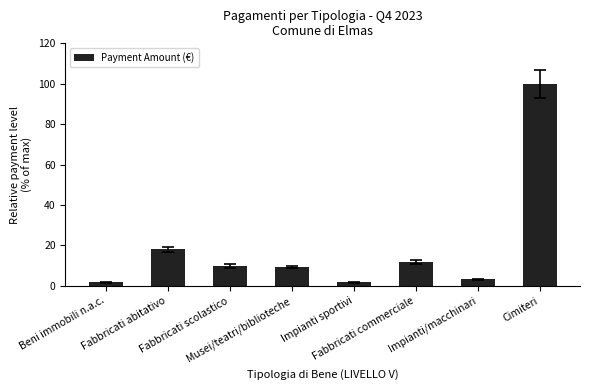

Are the bars horizontal?

No